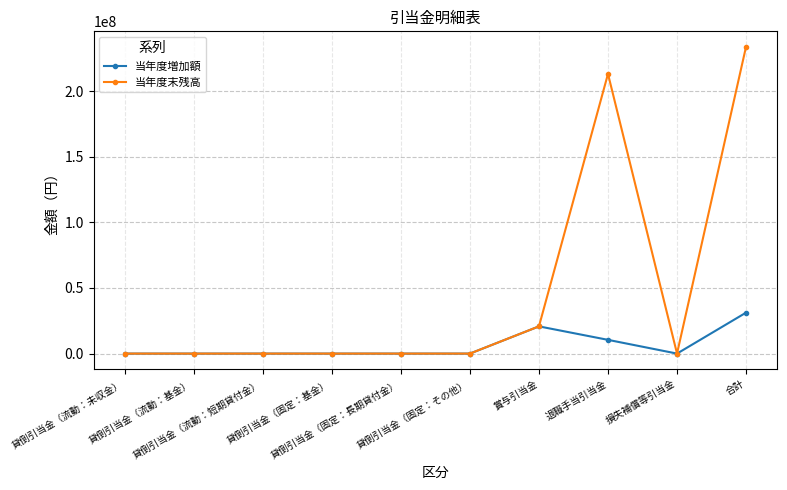

Reading left to right, extract all data points from this chart.

当年度増加額: 貸倒引当金（流動：未収金）=0	貸倒引当金（流動：基金）=0	貸倒引当金（流動：短期貸付金）=0	貸倒引当金（固定：基金）=0	貸倒引当金（固定：長期貸付金）=0	貸倒引当金（固定：その他）=0	賞与引当金=20746814	退職手当引当金=10475312	損失補償等引当金=0	合計=31222126
当年度末残高: 貸倒引当金（流動：未収金）=0	貸倒引当金（流動：基金）=0	貸倒引当金（流動：短期貸付金）=0	貸倒引当金（固定：基金）=0	貸倒引当金（固定：長期貸付金）=0	貸倒引当金（固定：その他）=0	賞与引当金=20746814	退職手当引当金=213204549	損失補償等引当金=0	合計=233951363